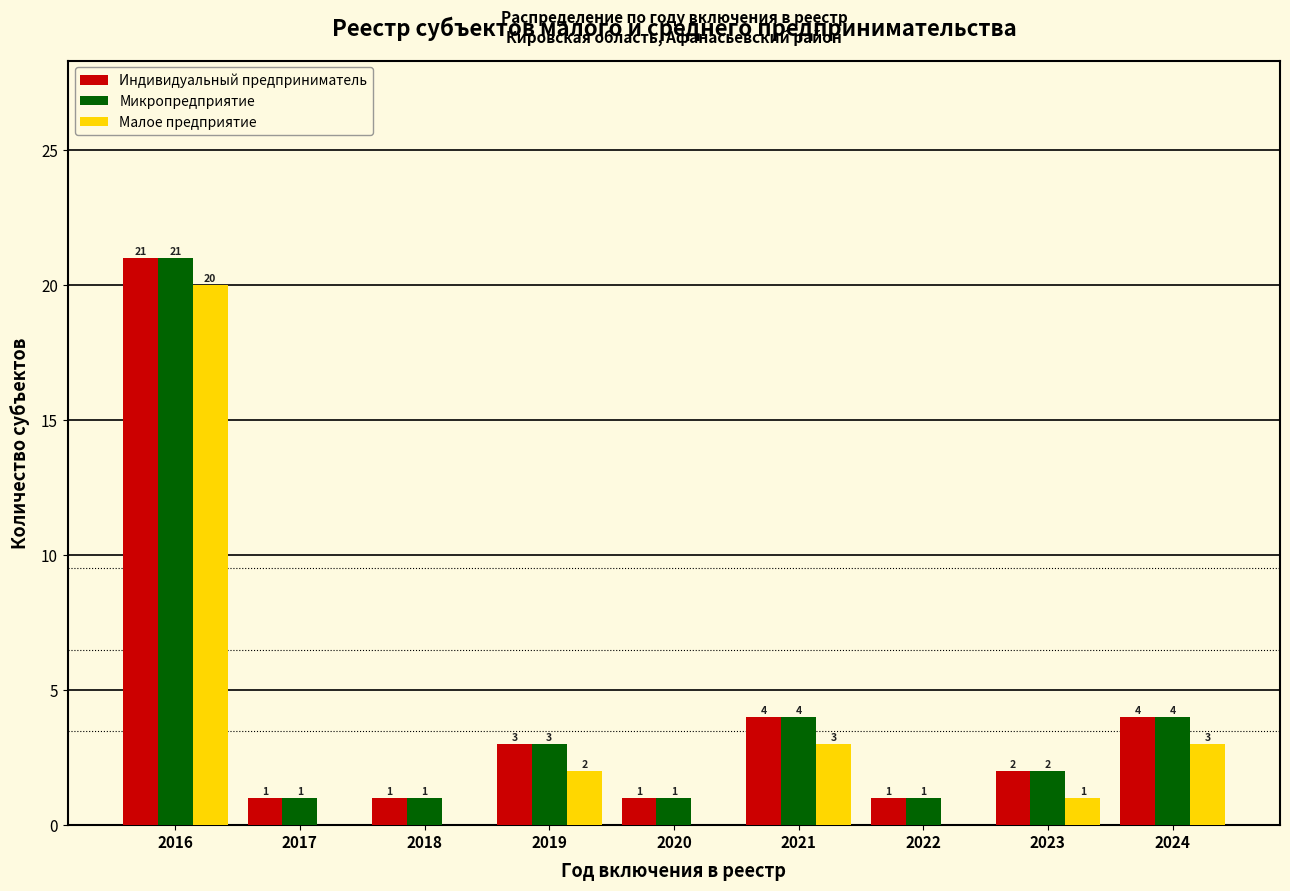

Reading left to right, transcribe all the data shown in this chart.

Индивидуальный предприниматель: 2016=21	2017=1	2018=1	2019=3	2020=1	2021=4	2022=1	2023=2	2024=4
Микропредприятие: 2016=21	2017=1	2018=1	2019=3	2020=1	2021=4	2022=1	2023=2	2024=4
Малое предприятие: 2016=20	2017=0	2018=0	2019=2	2020=0	2021=3	2022=0	2023=1	2024=3